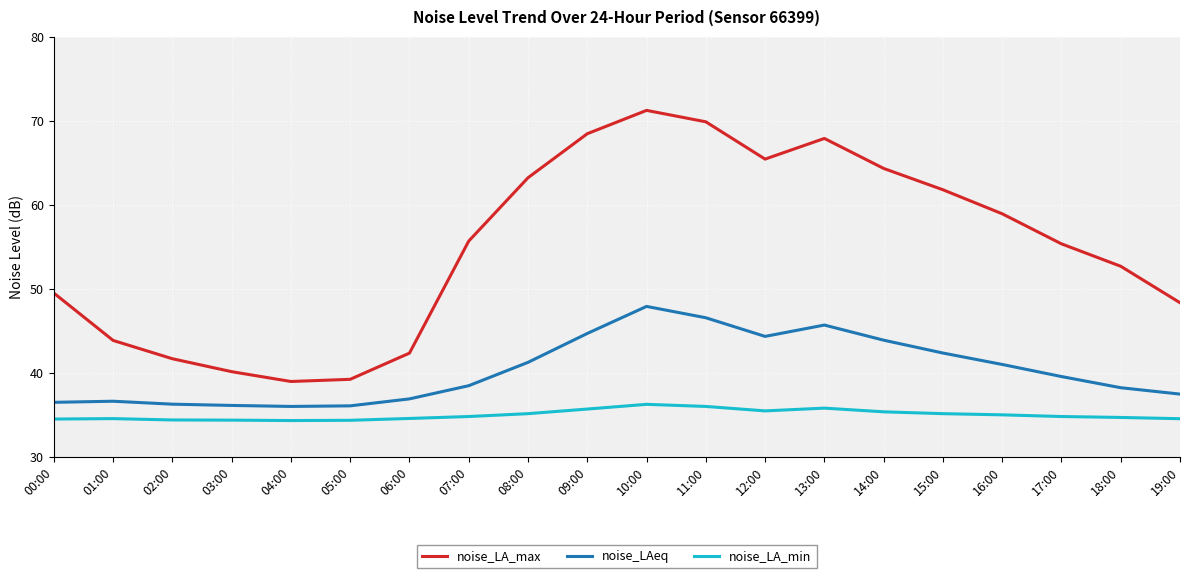

What position from the left is 15:00?

16